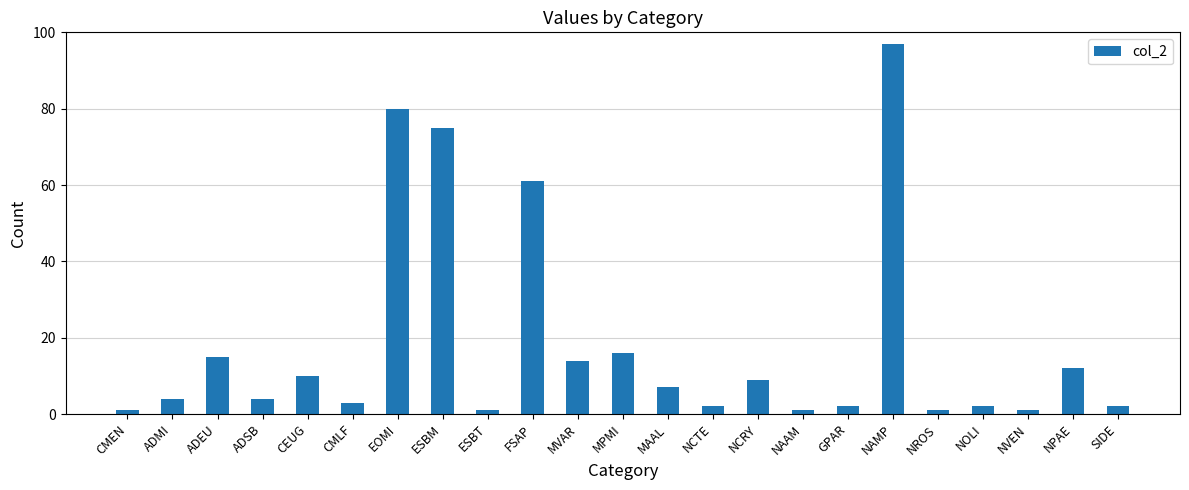

What is the difference between the maximum and minimum values?

96